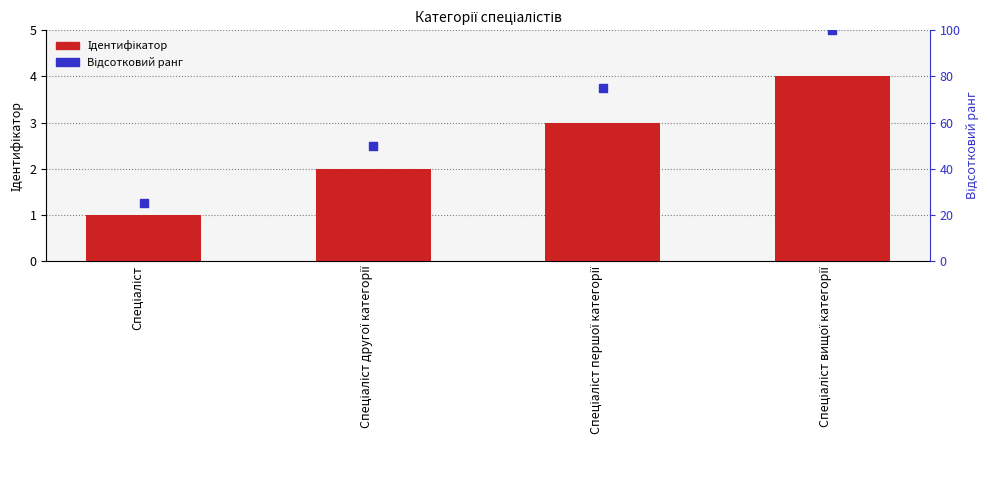

Which series contains the lowest Y value?

Ідентифікатор